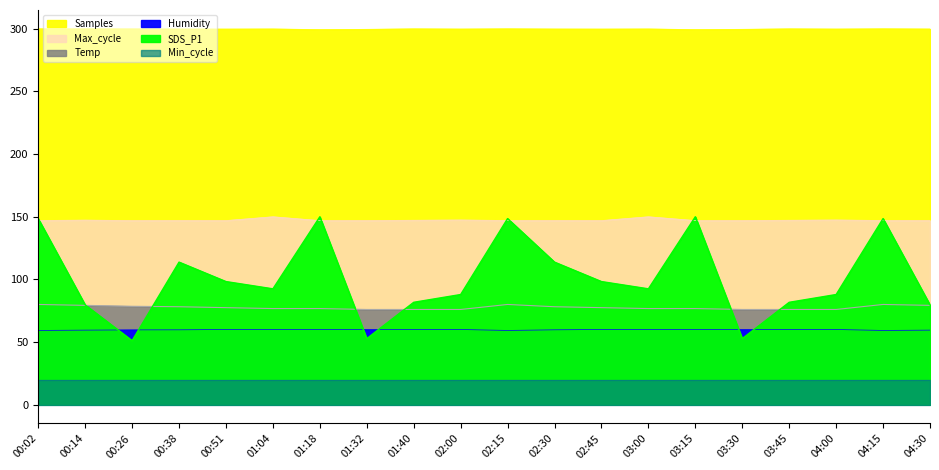

The Max_cycle series shows 244.1 at 03:45. True or false?

False